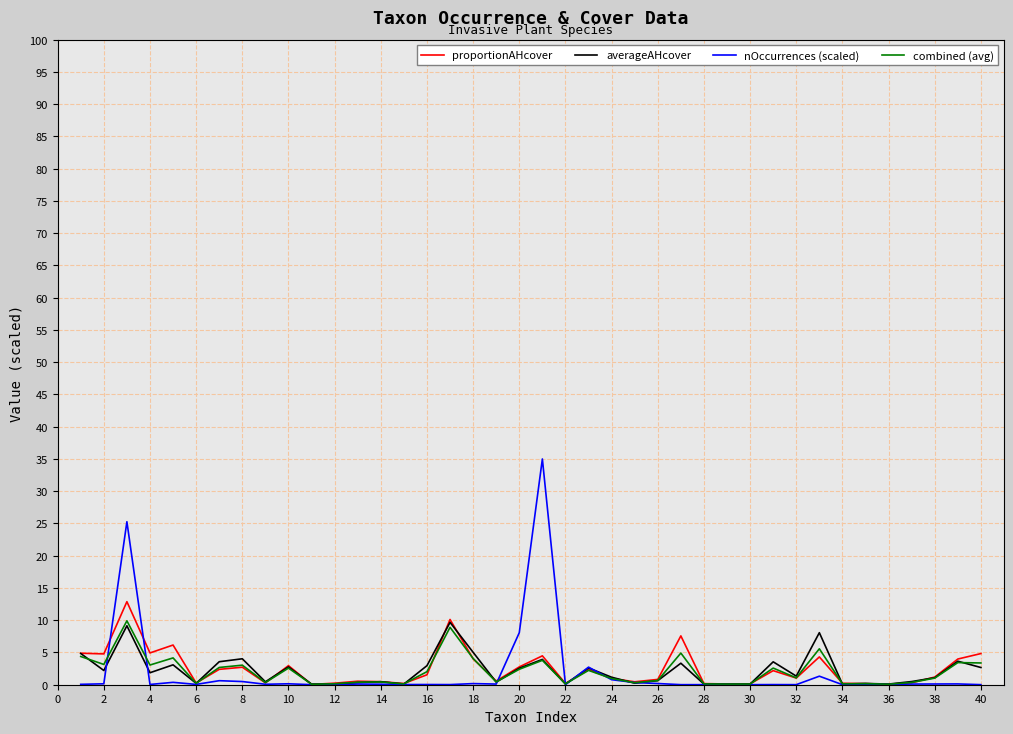

Which series has the widest spread of values?

nOccurrences (scaled)